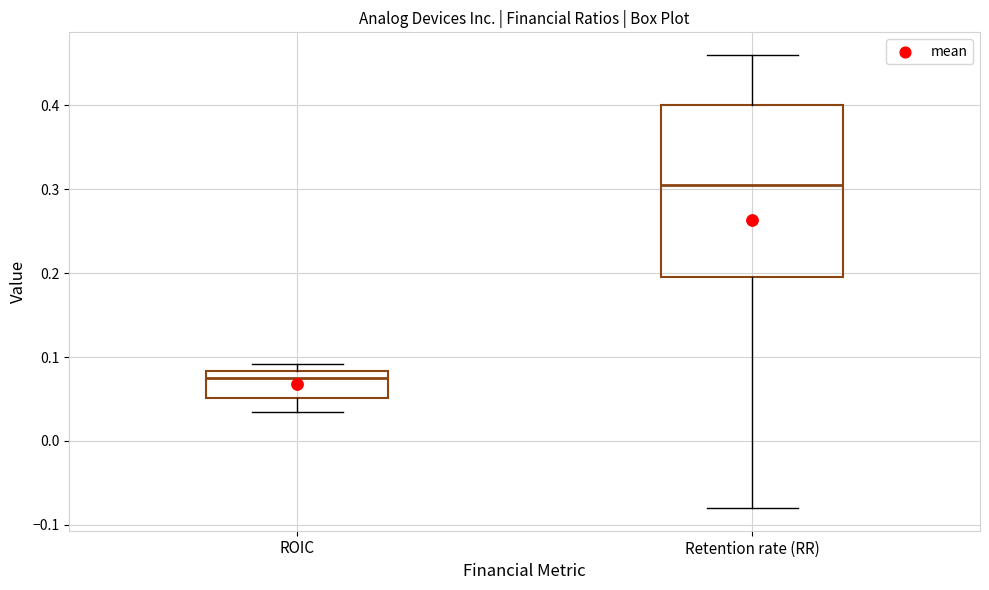

Reading left to right, transcribe this box plot: for each box, give where its median line is, the range the box spans, and where its two whiskers end, as read against the y-axis. The values are not printed on the chart, so give them approximately, as read against the axis.

ROIC: median 0.07, box 0.05 to 0.08, whiskers 0.03 to 0.09
Retention rate (RR): median 0.31, box 0.20 to 0.40, whiskers -0.08 to 0.46